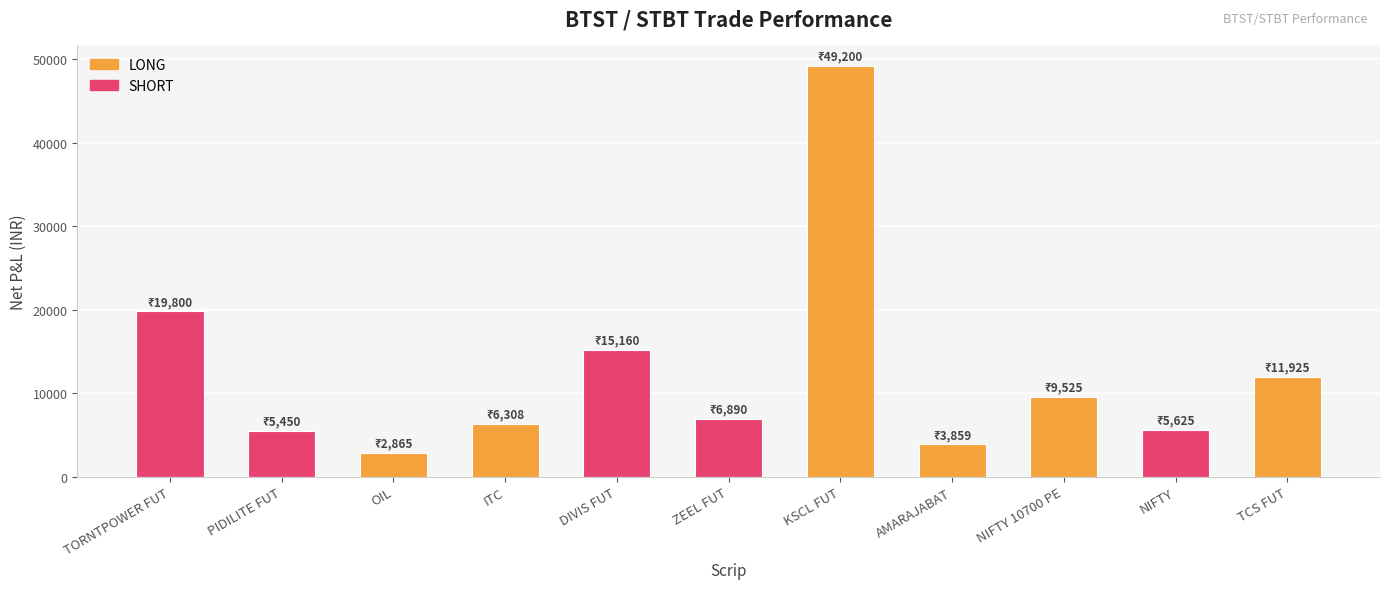

Reading left to right, transcribe all the data shown in this chart.

TORNTPOWER FUT=19800.0	PIDILITE FUT=5450.0	OIL=2865.0	ITC=6308.5	DIVIS FUT=15160.0	ZEEL FUT=6890.0	KSCL FUT=49200.0	AMARAJABAT=3858.9	NIFTY 10700 PE=9525.0	NIFTY=5625.0	TCS FUT=11925.0